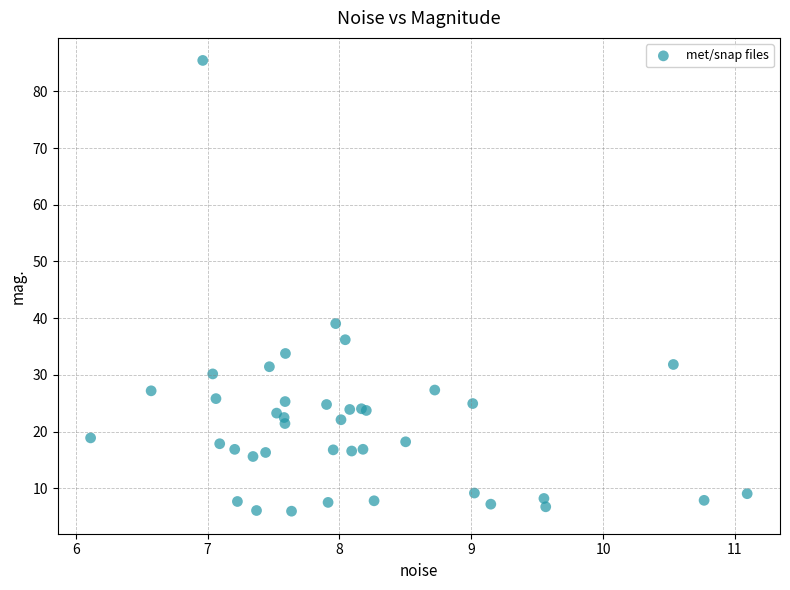

What Y value in the scatter plot is closest to 45?

39.0